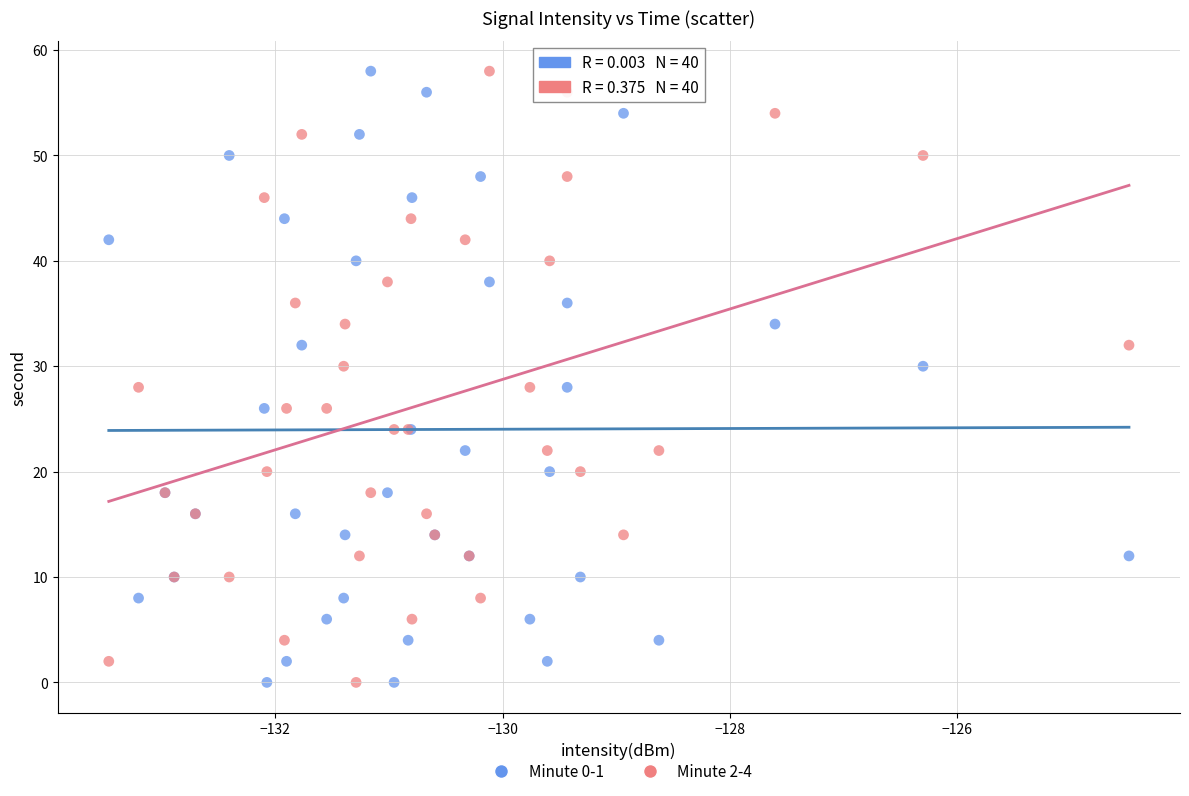

What are all the series names shown in the legend?

Minute 0-1, Minute 2-4